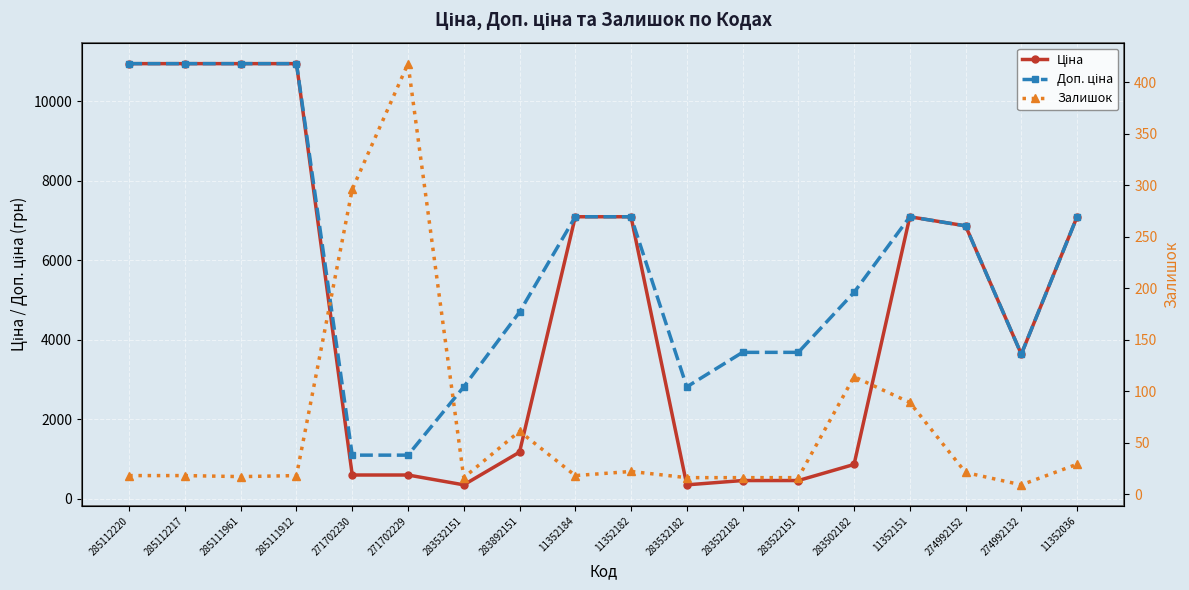

What is the difference between the highest and lowest values at 285111961?

10935.0